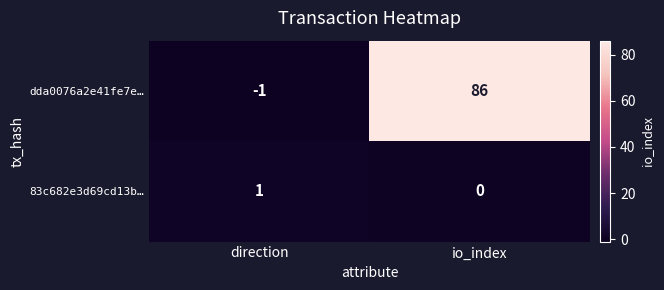

How many categories are shown in the chart?

2